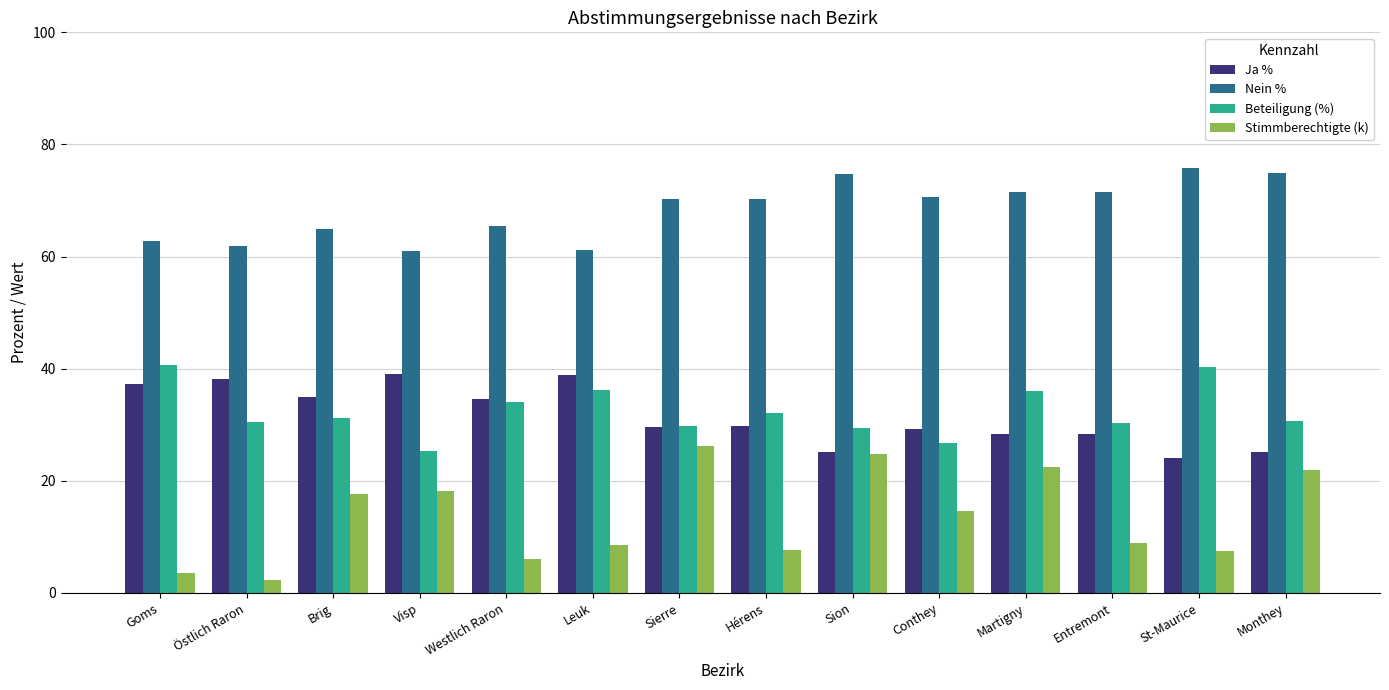

What is the minimum value for Ja %?

24.1